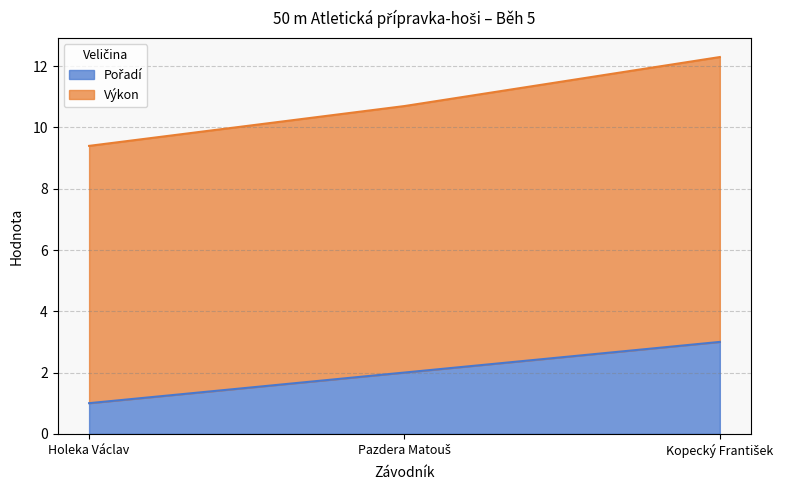

Which series has the widest spread of values?

Výkon